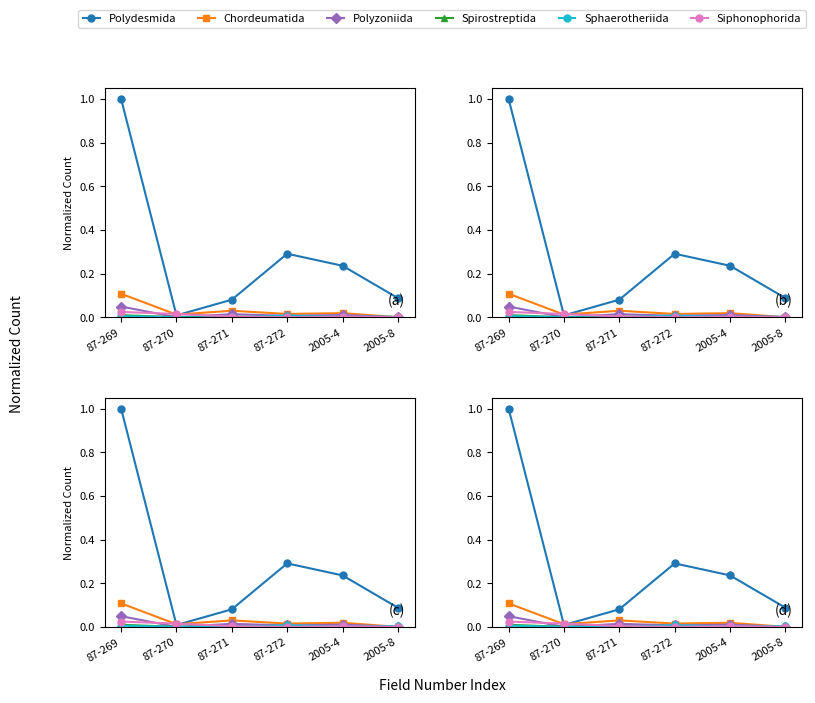

At which category does Polydesmida reach its first local valley?

87-270